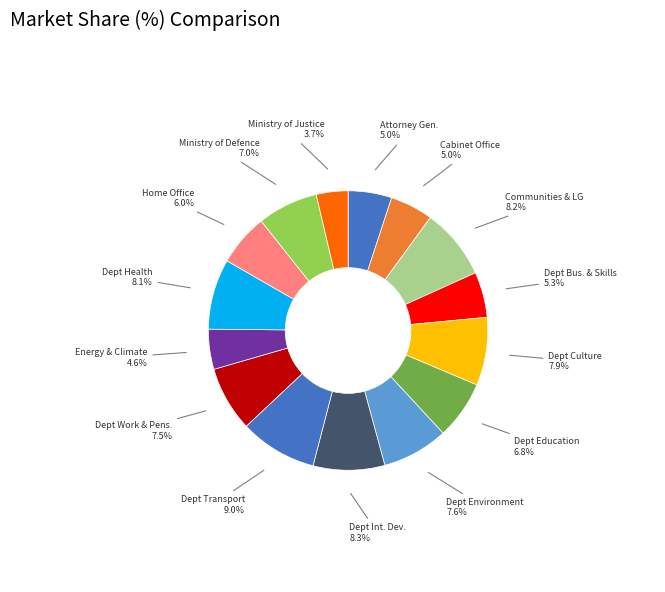

To the nearest percent, what portion does Home Office represent?

6%